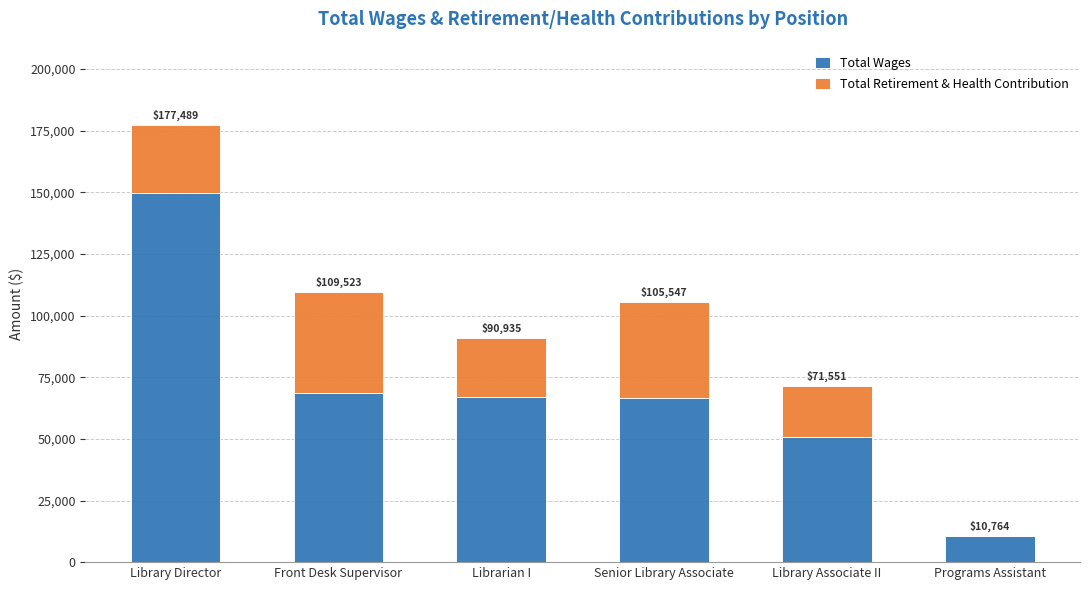

What is the label of the 4th bar from the right?

Librarian I